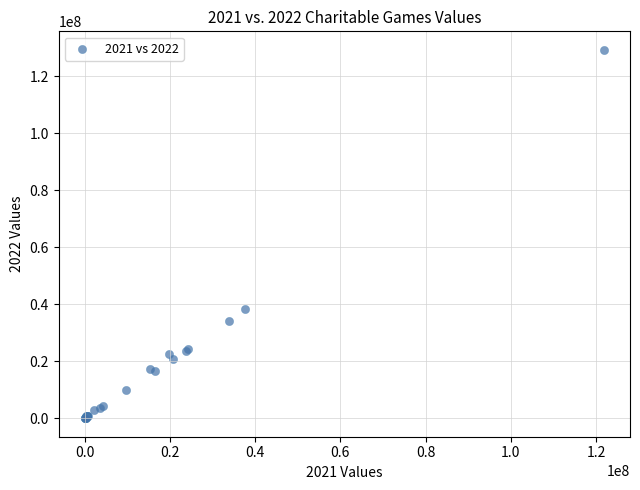

What Y value in the scatter plot is closest to 64649387?

38406944